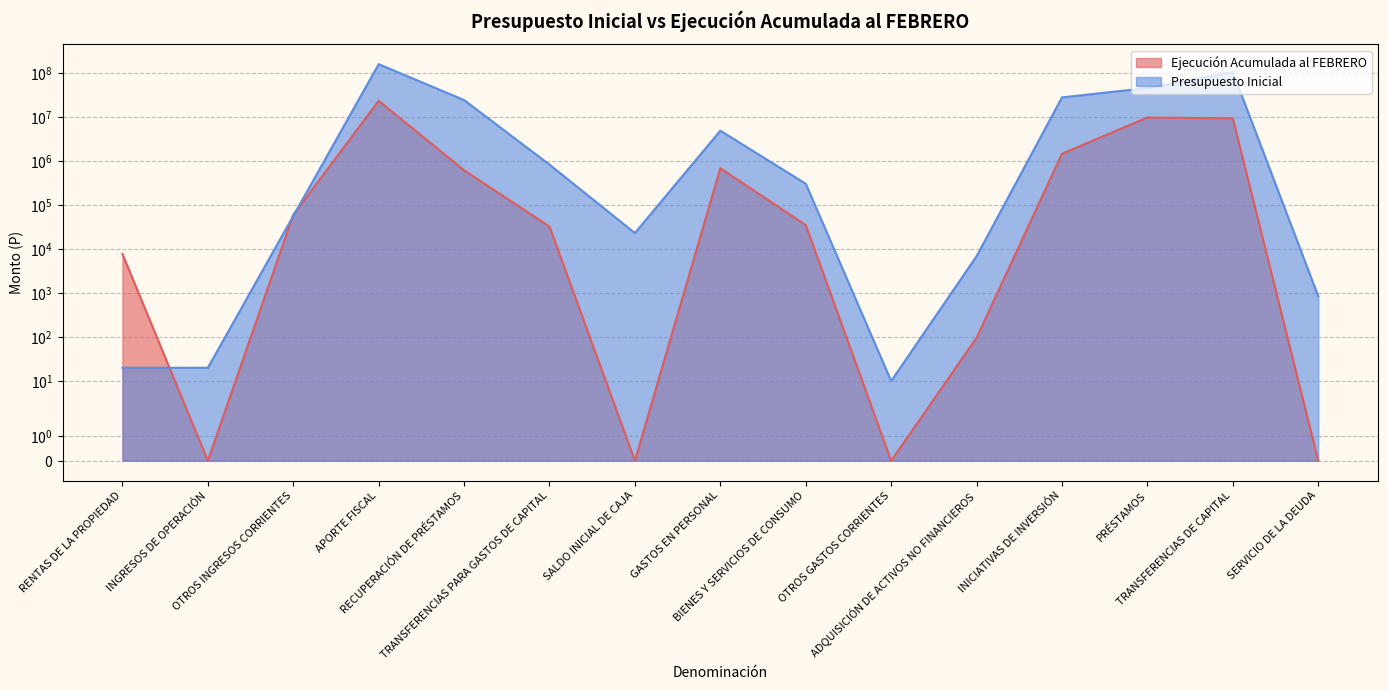

How many values in the Ejecución Acumulada al FEBRERO series exceed 34936?

7